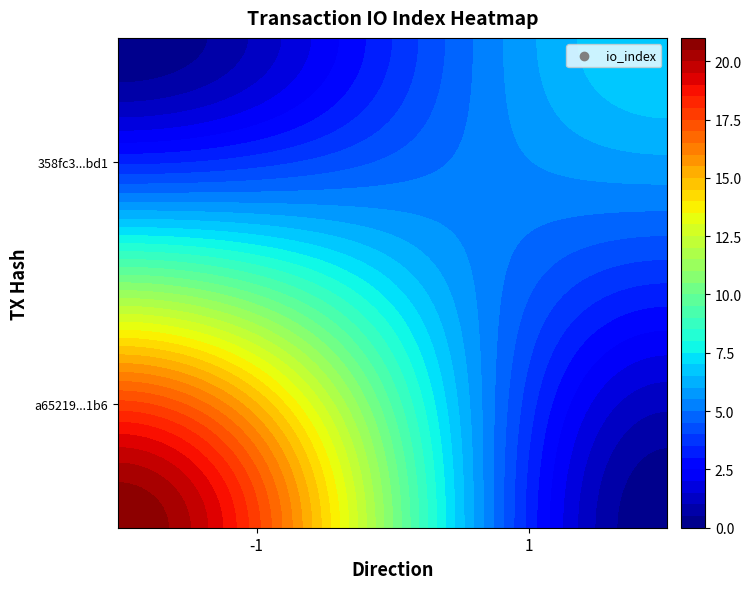

Reading left to right, list all the values displayed in this chart.

a65219840a554194e282e118797fecdc85ea1b6: -1	21
358fc30087b510d3d15129a464bf1ba2dee8bd1: 1	7